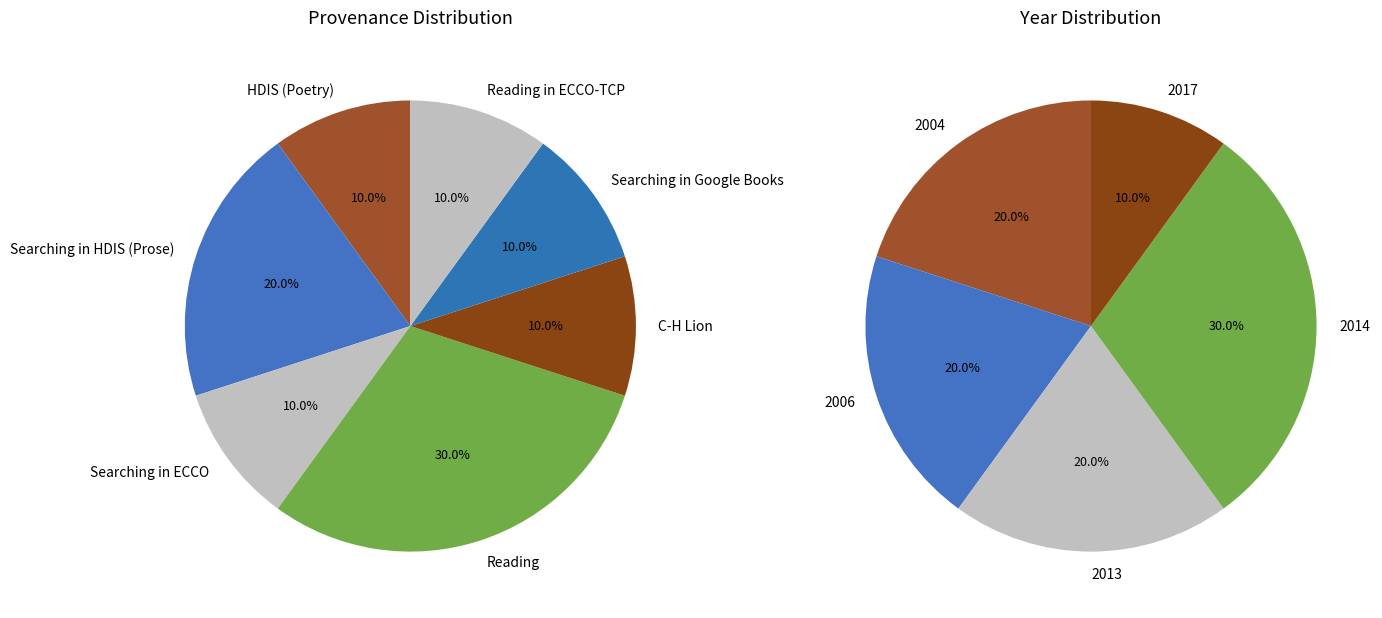

The 2004-08-09 slice represents 3% of the pie. True or false?

False